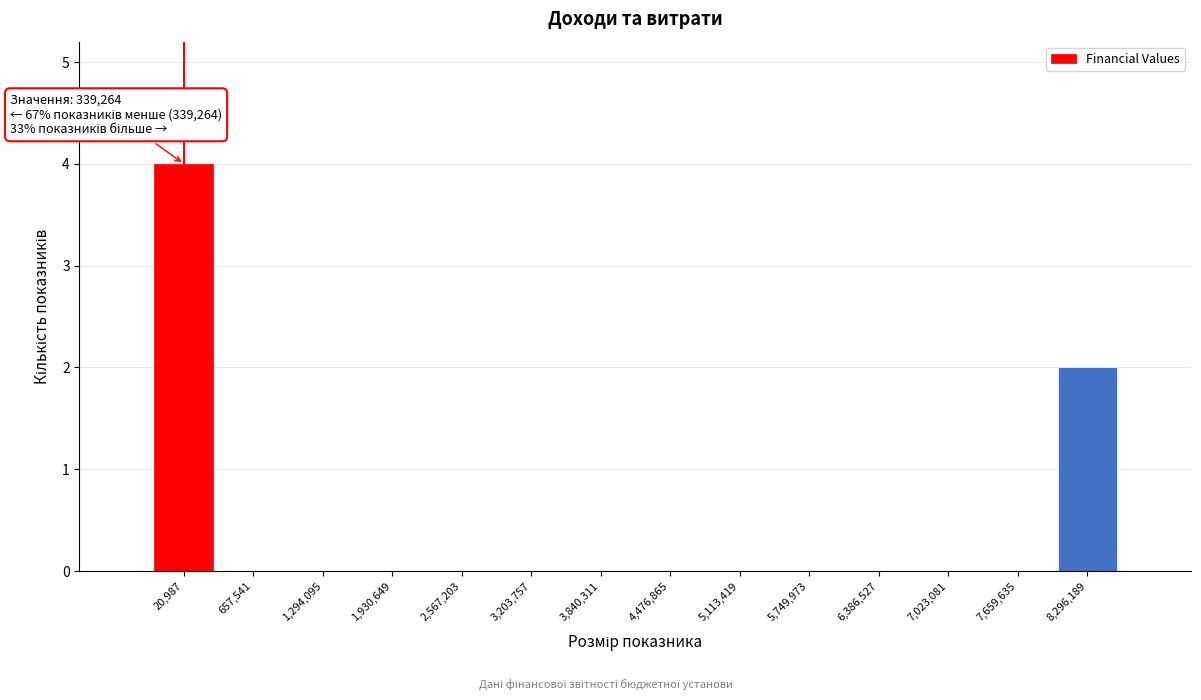

Reading left to right, list all the values displayed in this chart.

20,987=4	657,541=0	1,294,095=0	1,930,649=0	2,567,203=0	3,203,757=0	3,840,311=0	4,476,865=0	5,113,419=0	5,749,973=0	6,386,527=0	7,023,081=0	7,659,635=0	8,296,189=2